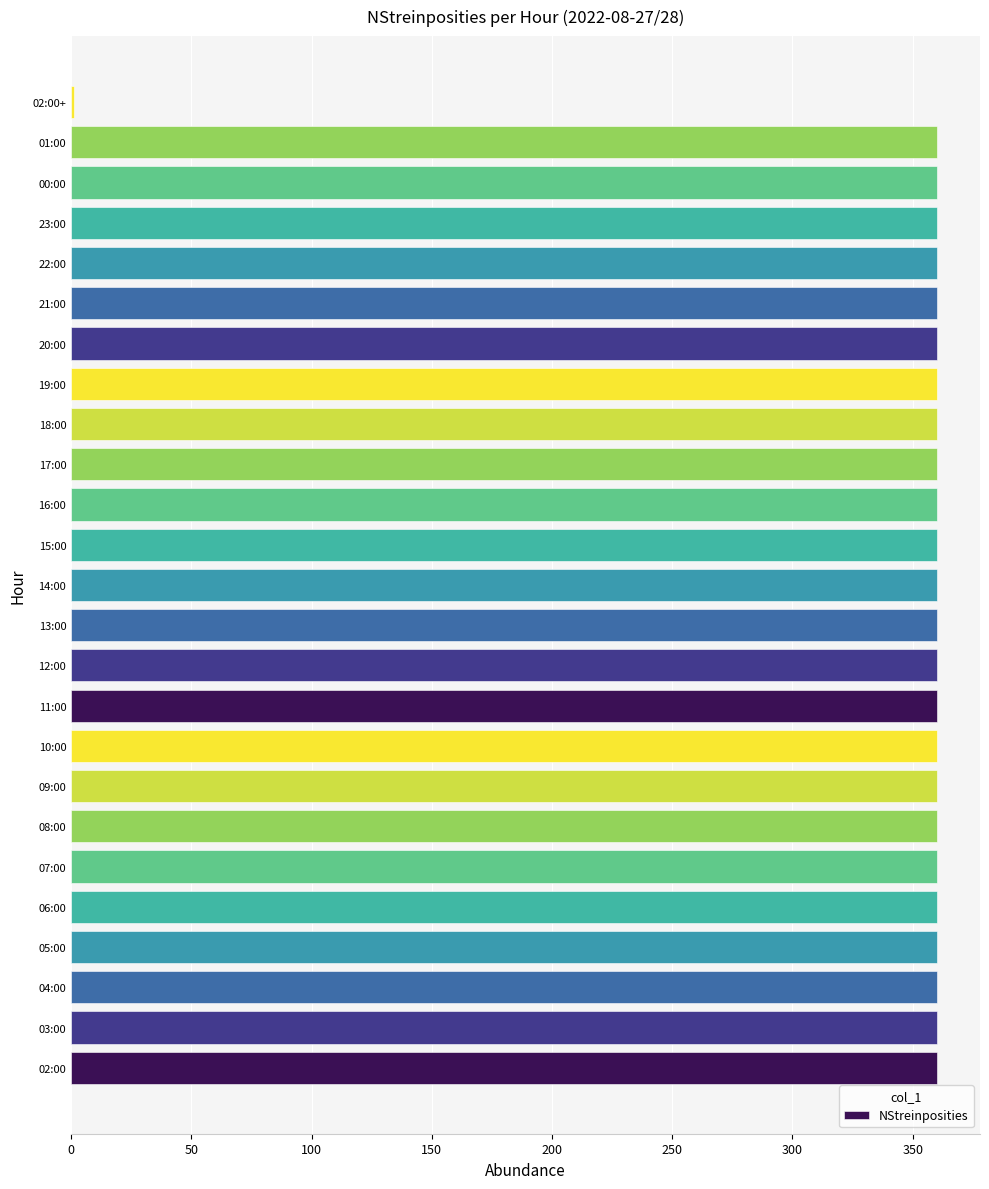

Are the bars horizontal?

Yes